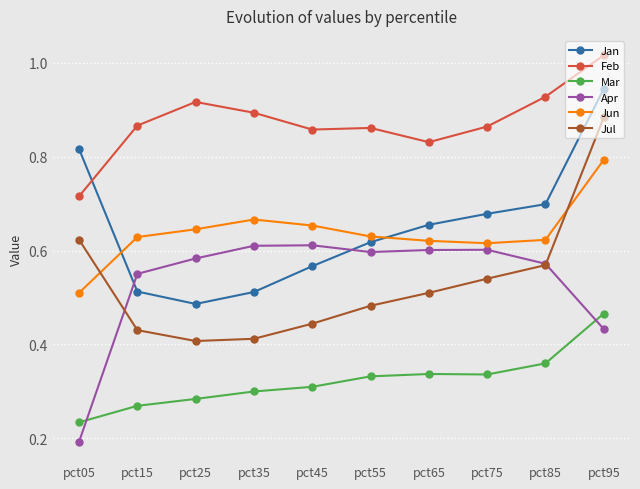

True or false: Jun and Feb cross at least once.

False